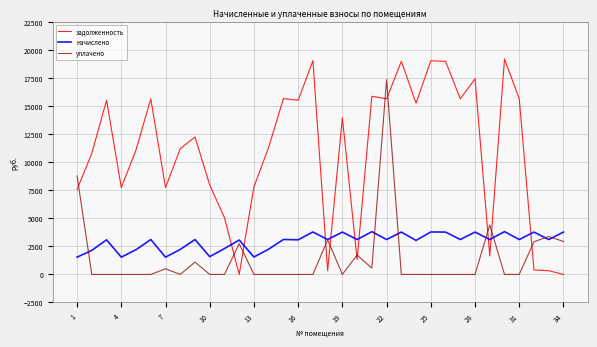

Which series has the widest spread of values?

задолженность